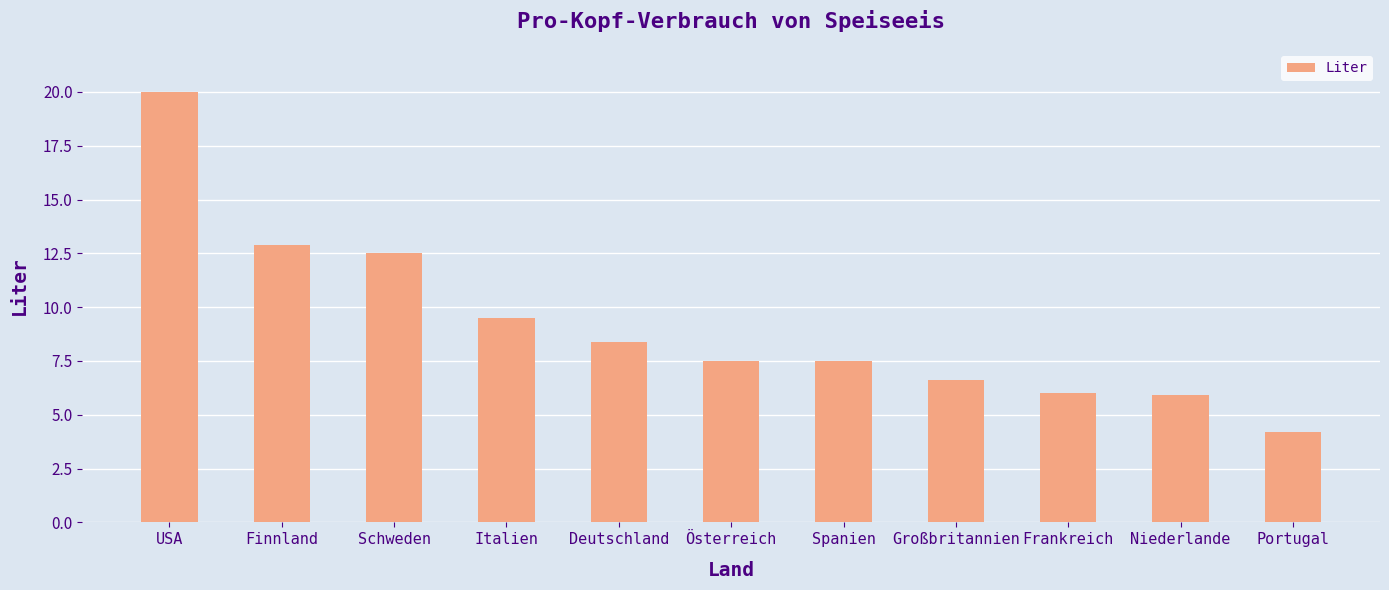

What is the change in value from Schweden to Großbritannien?

-5.9